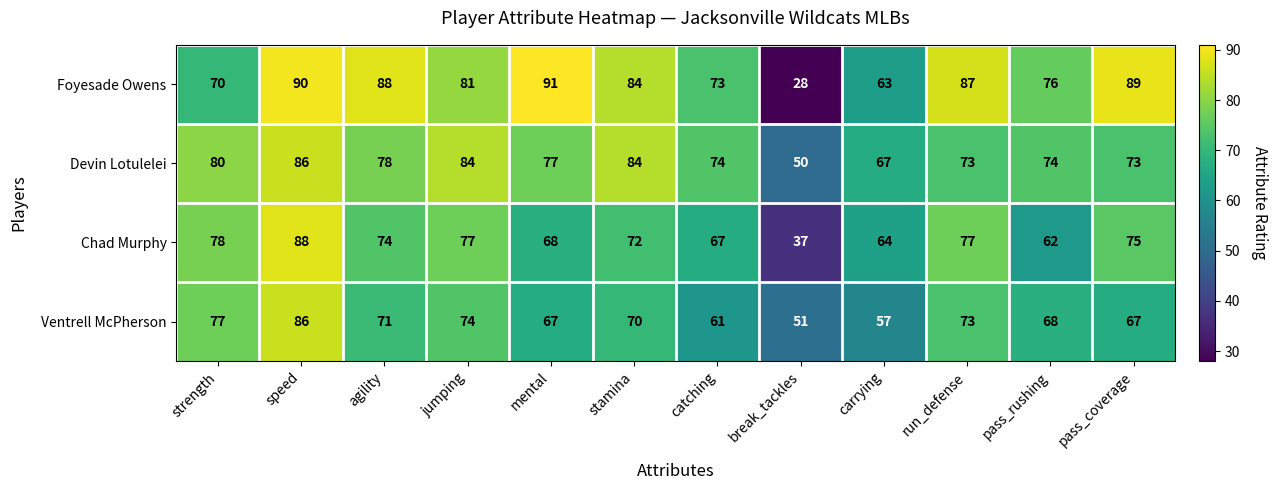

At which category is the sum across all series the highest?

speed